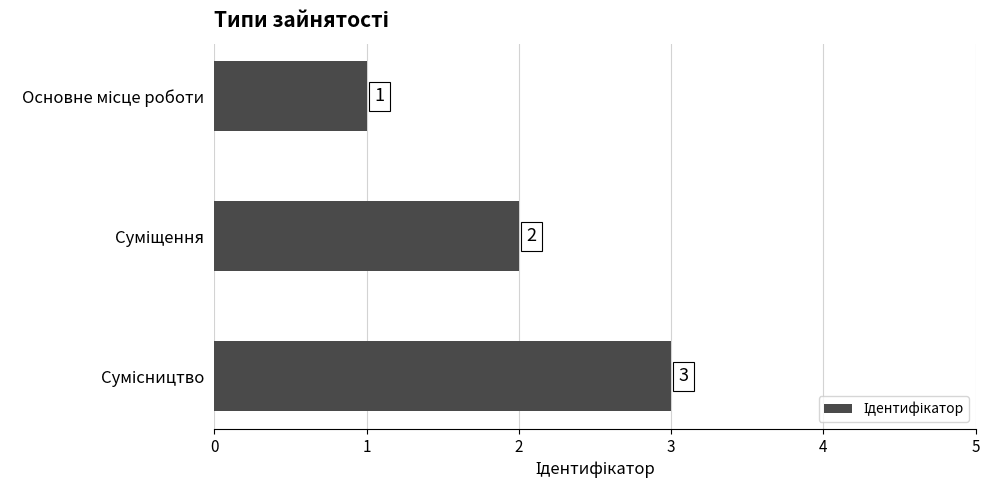

How many values are between 1 and 3?

3